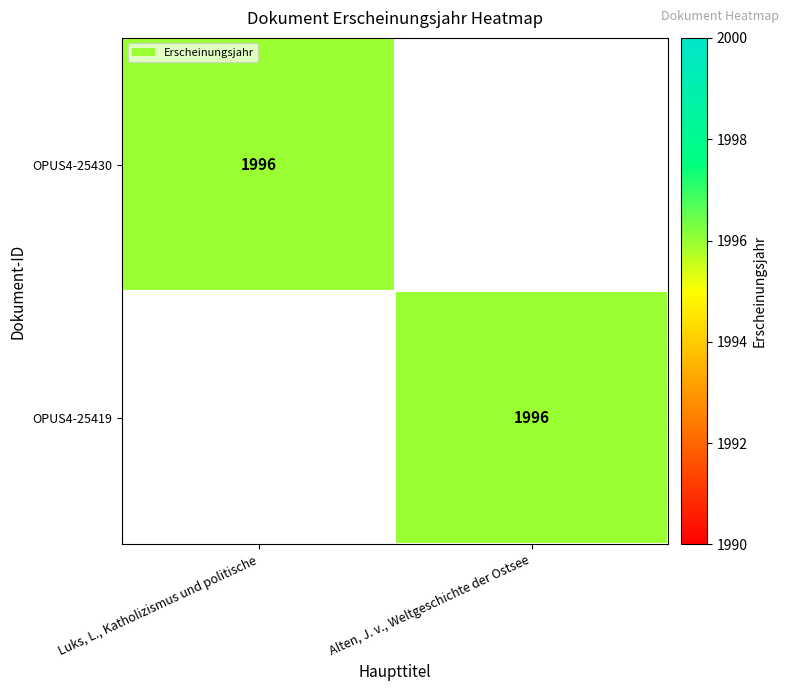

The value of OPUS4-25430 at Luks, L., Katholizismus und politische is 1996. True or false?

True